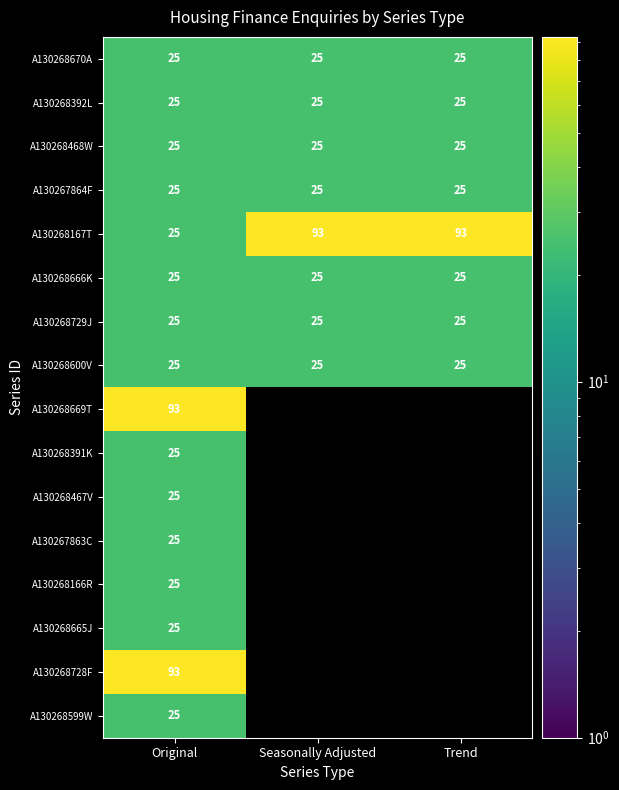

What is the maximum value for A130268729J?

25